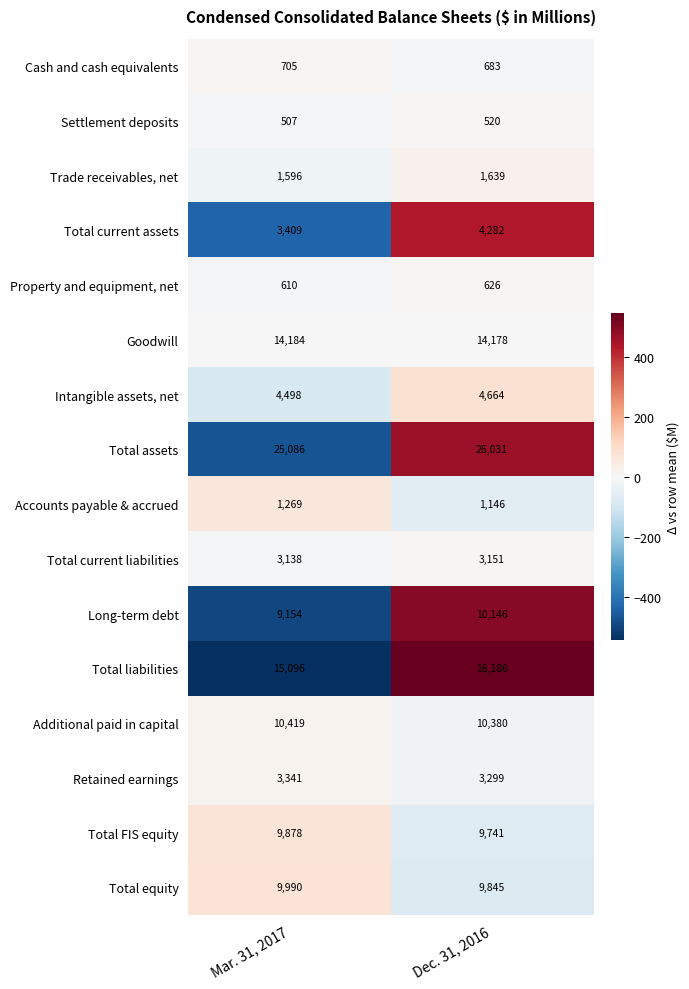

How many series are shown in this chart?

16